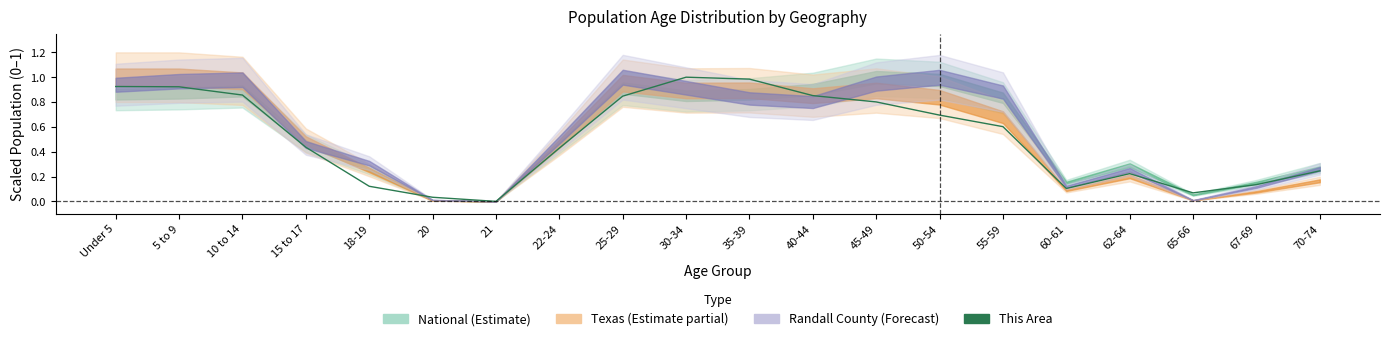

What is the greatest value displayed?

1.0